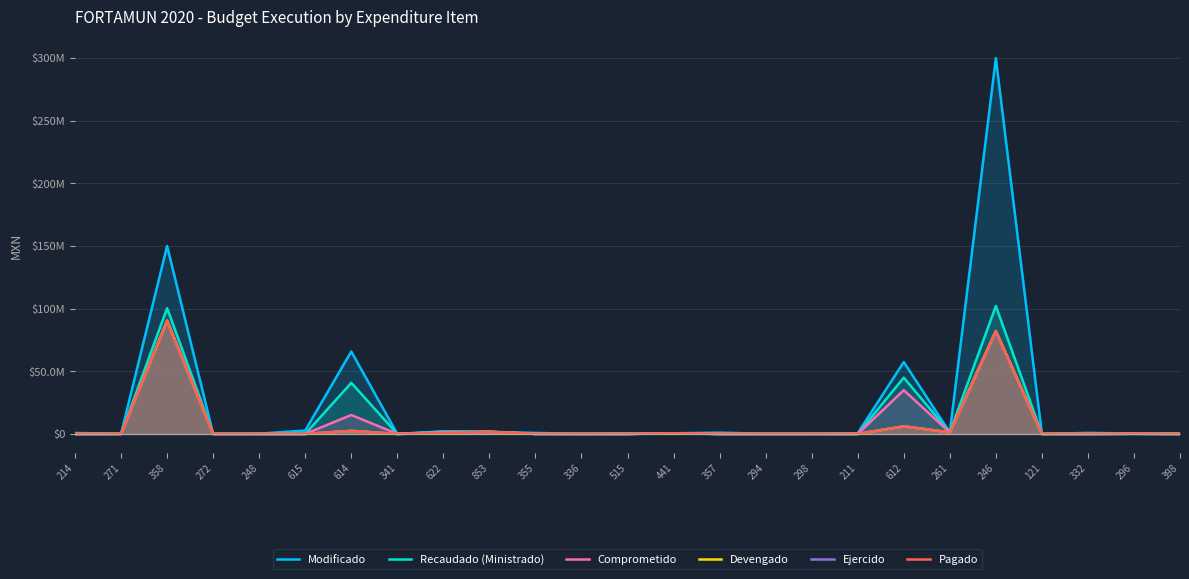

How many lines are shown in the chart?

6